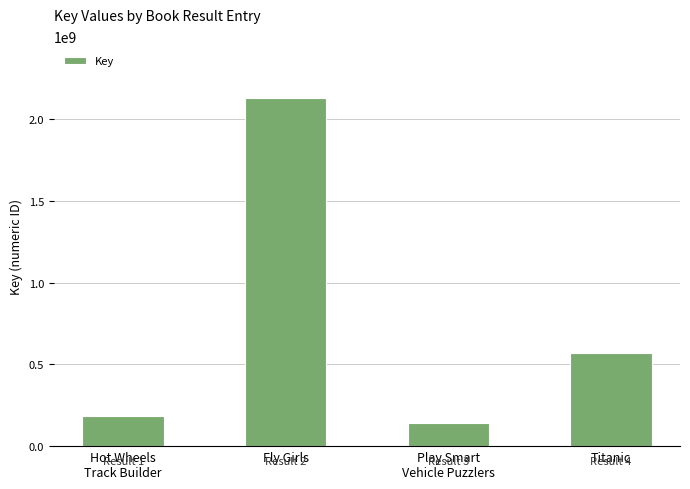

What is the difference between the maximum and minimum values?

1988031750